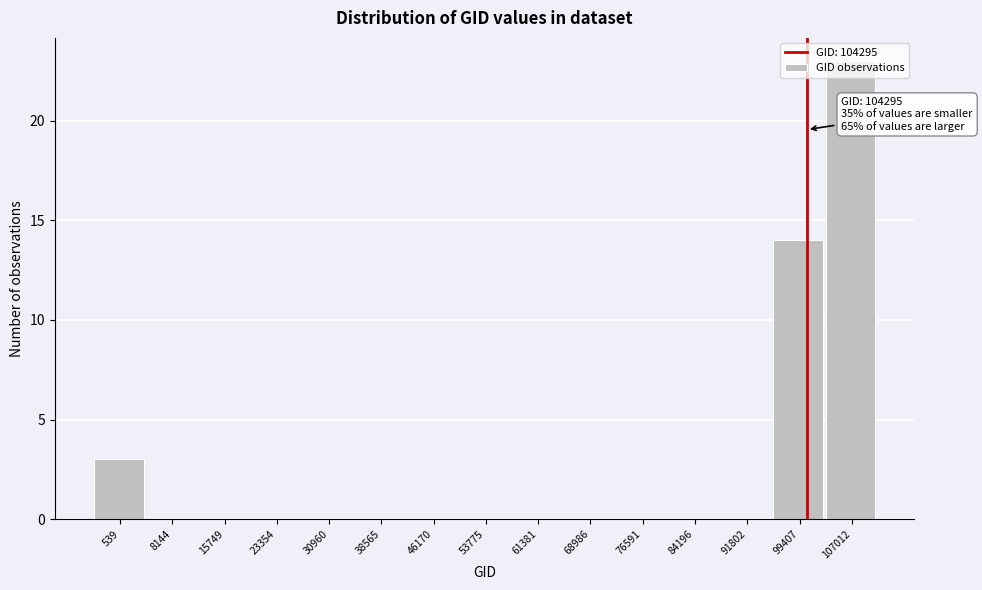

Between 107012 and 30960, which is larger?

107012